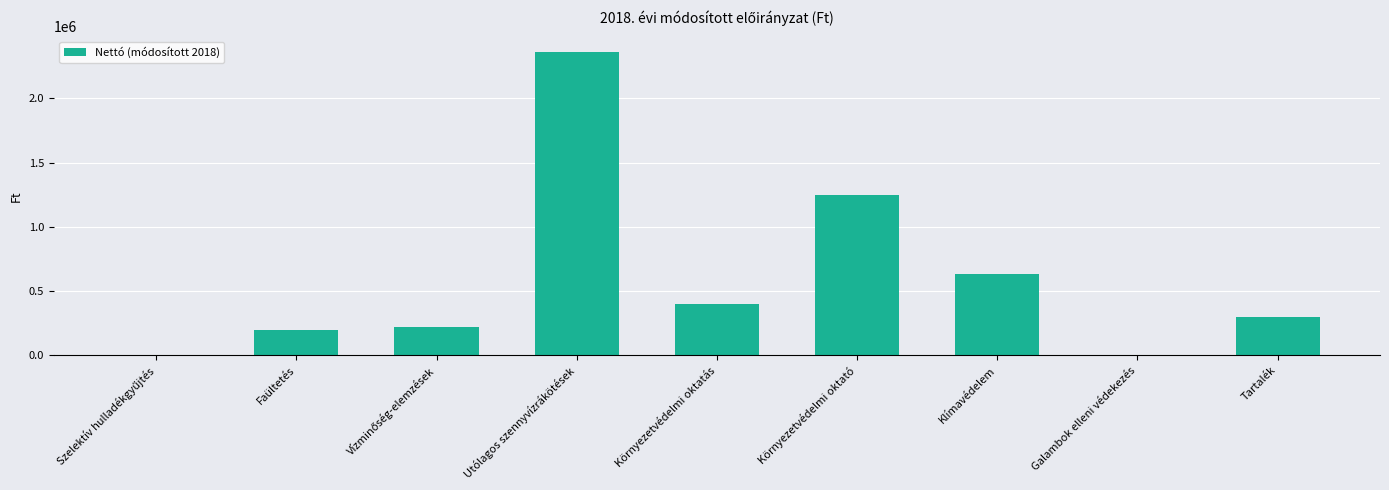

The value at Galambok elleni védekezés is 1286892. True or false?

False